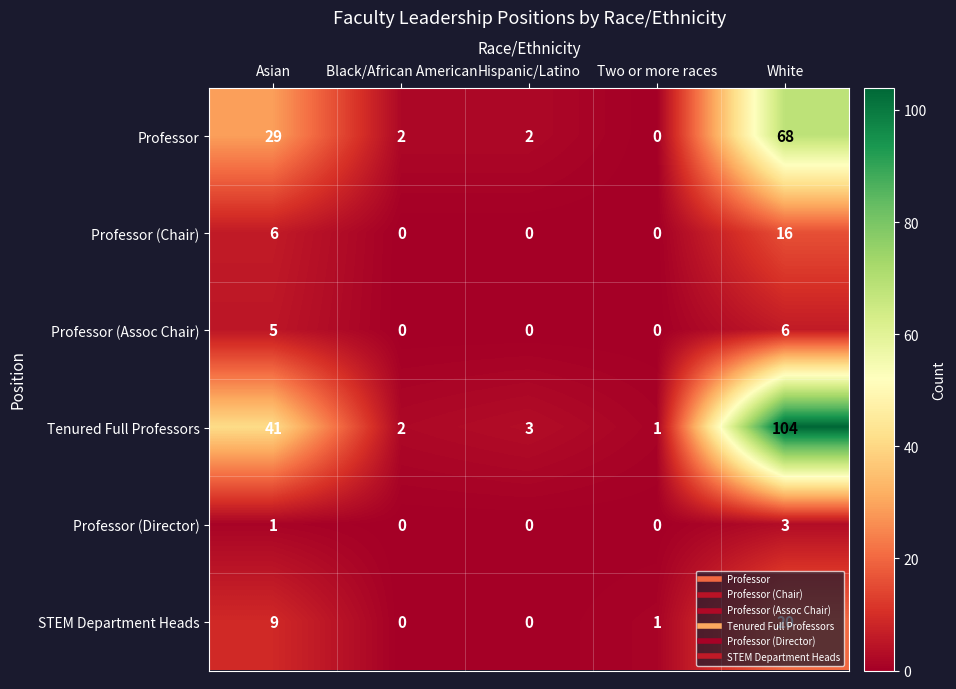

Rank the series by their maximum value, from lowest to highest.

Professor (Director), Professor (Assoc Chair), Professor (Chair), STEM Department Heads, Professor, Tenured Full Professors